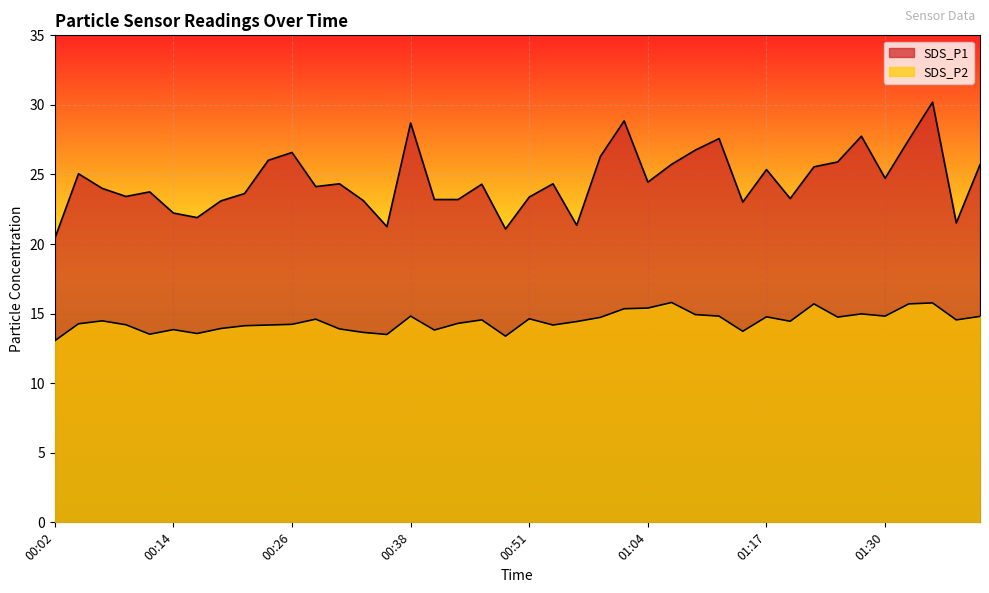

How many values in the SDS_P1 series exceed 24?

22